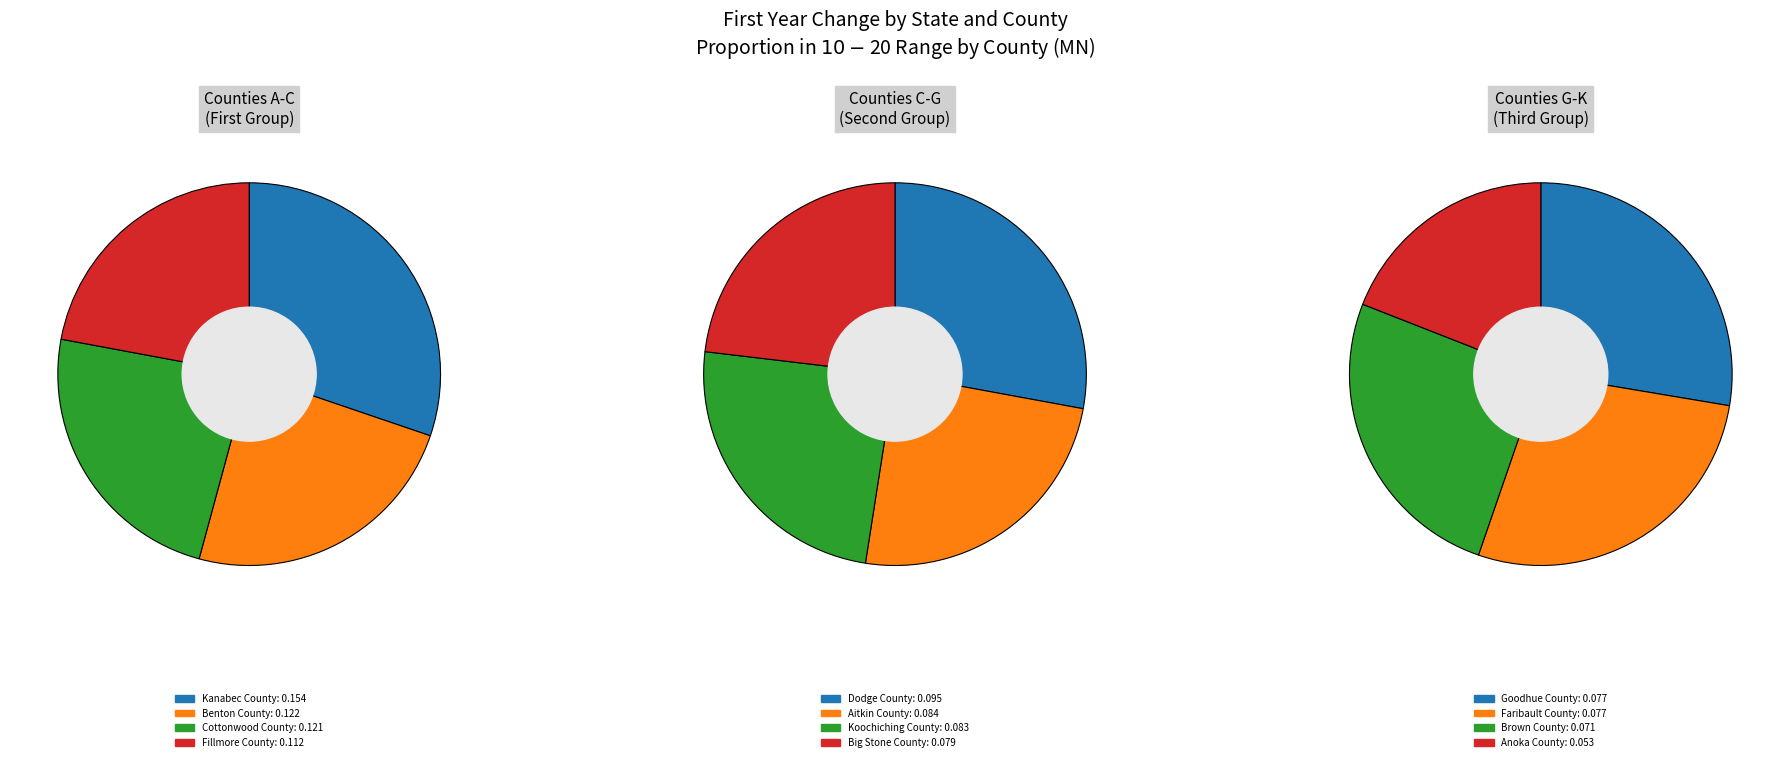

The Dakota County slice represents 7% of the pie. True or false?

False